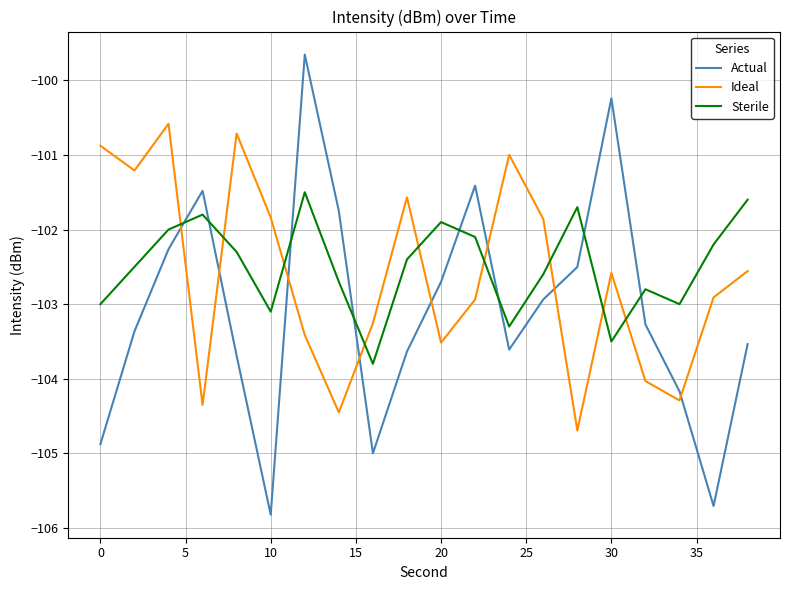

List the series in order of their overall mean, lowest first.

Actual, Ideal, Sterile